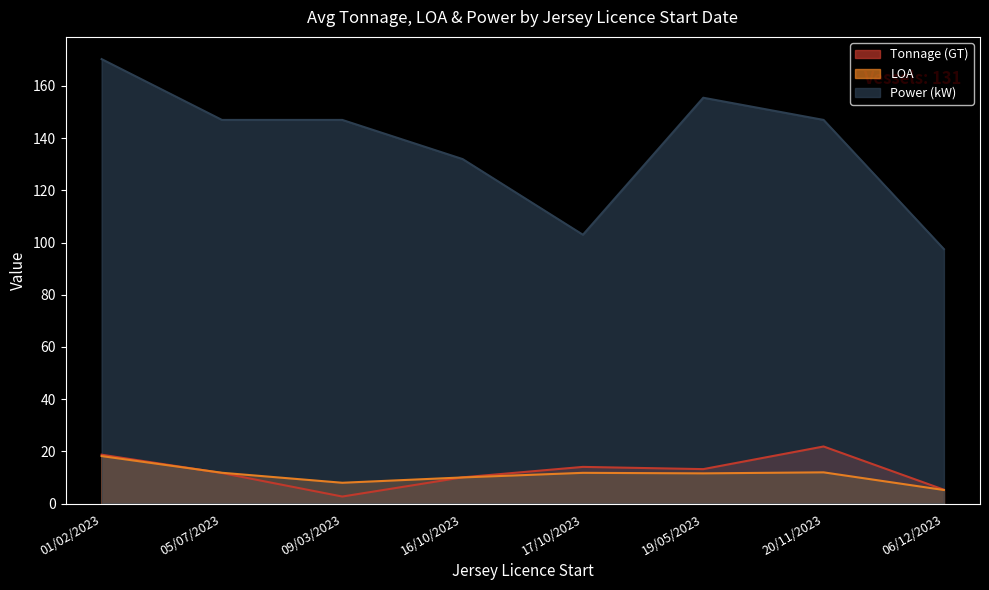

At which category is the sum across all series the highest?

01/02/2023